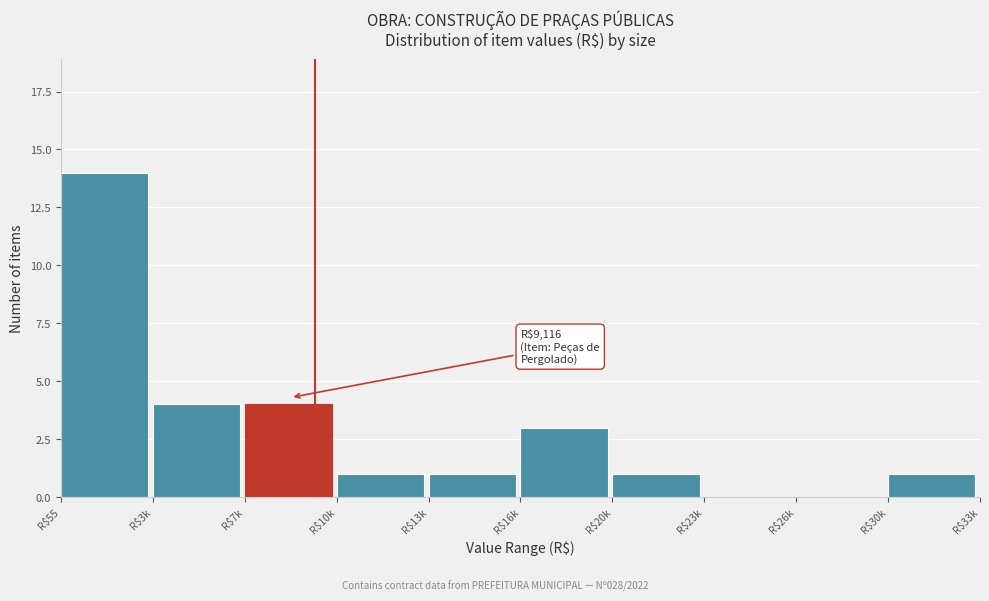

At which category does the chart reach its peak across all series?

R$55